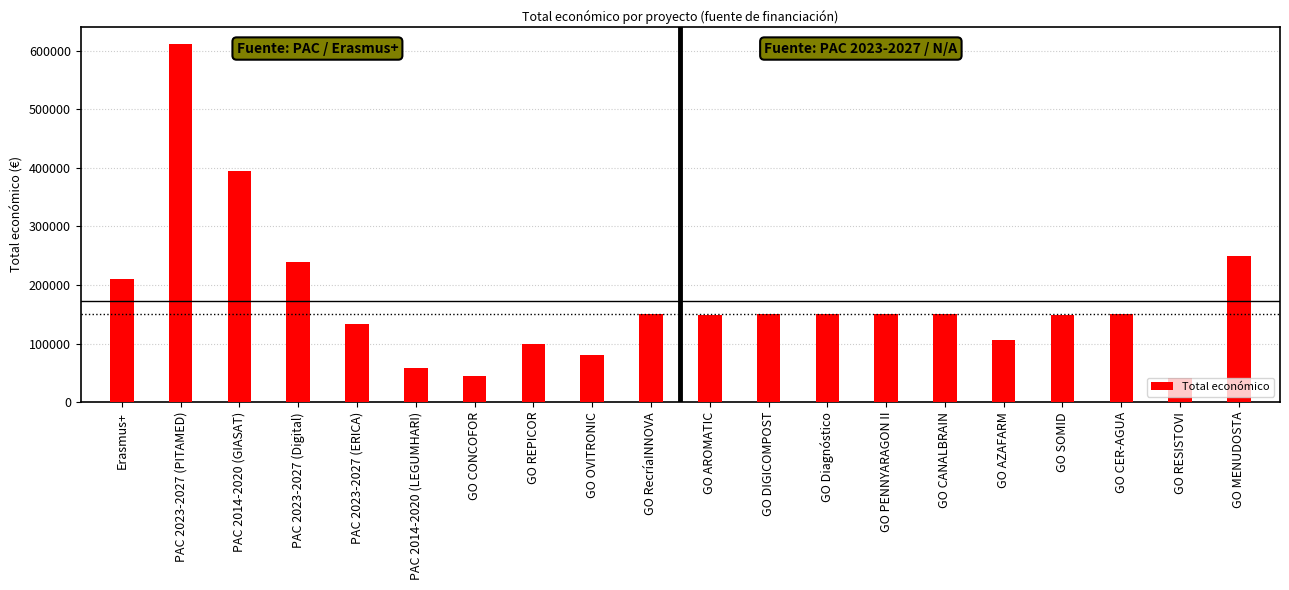

What is the sum of all values?

3466531